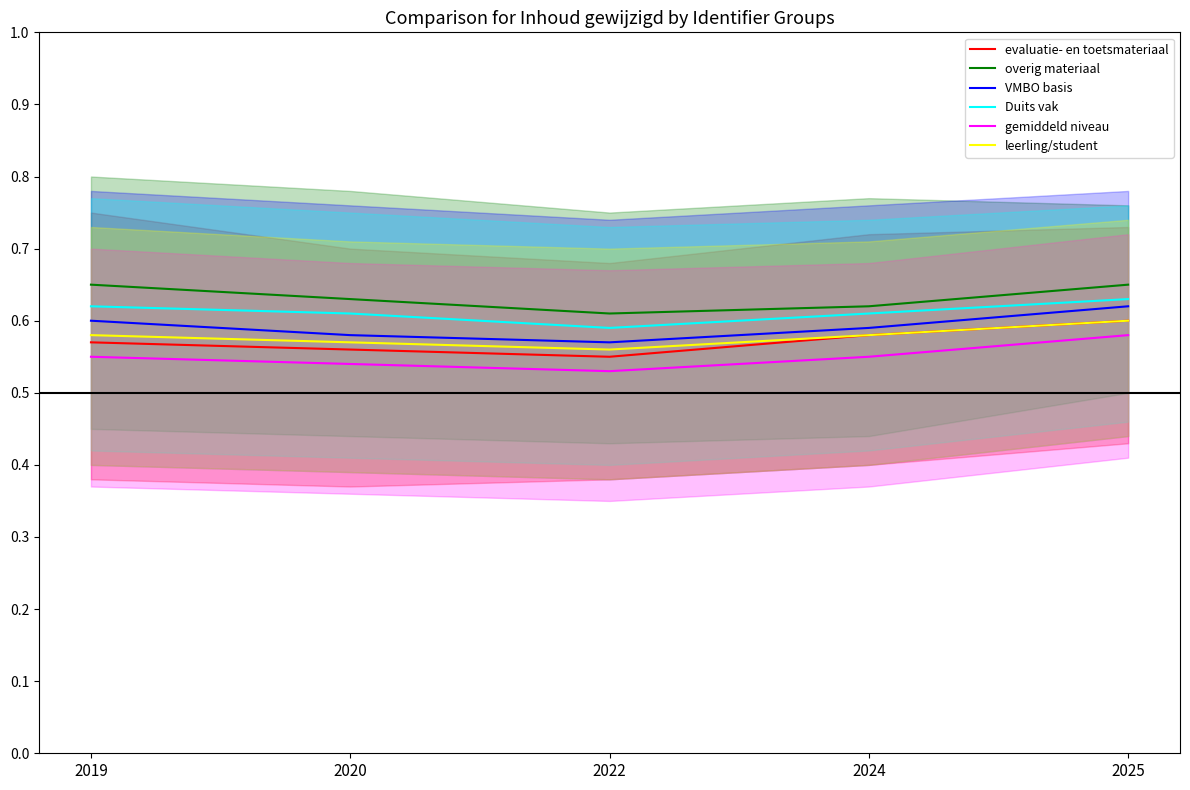

How many lines are shown in the chart?

6